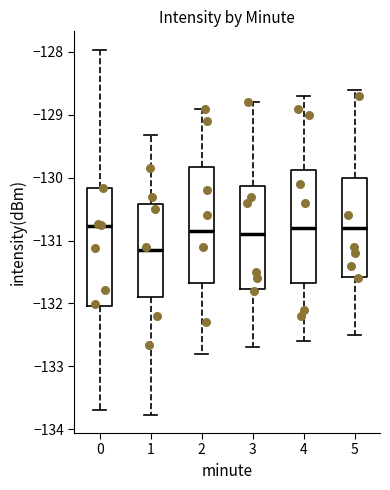

Where is the lower edge of the box at x = 2 on the y-axis? The values are not printed on the chart, so give them approximately, as read against the axis.

-131.7